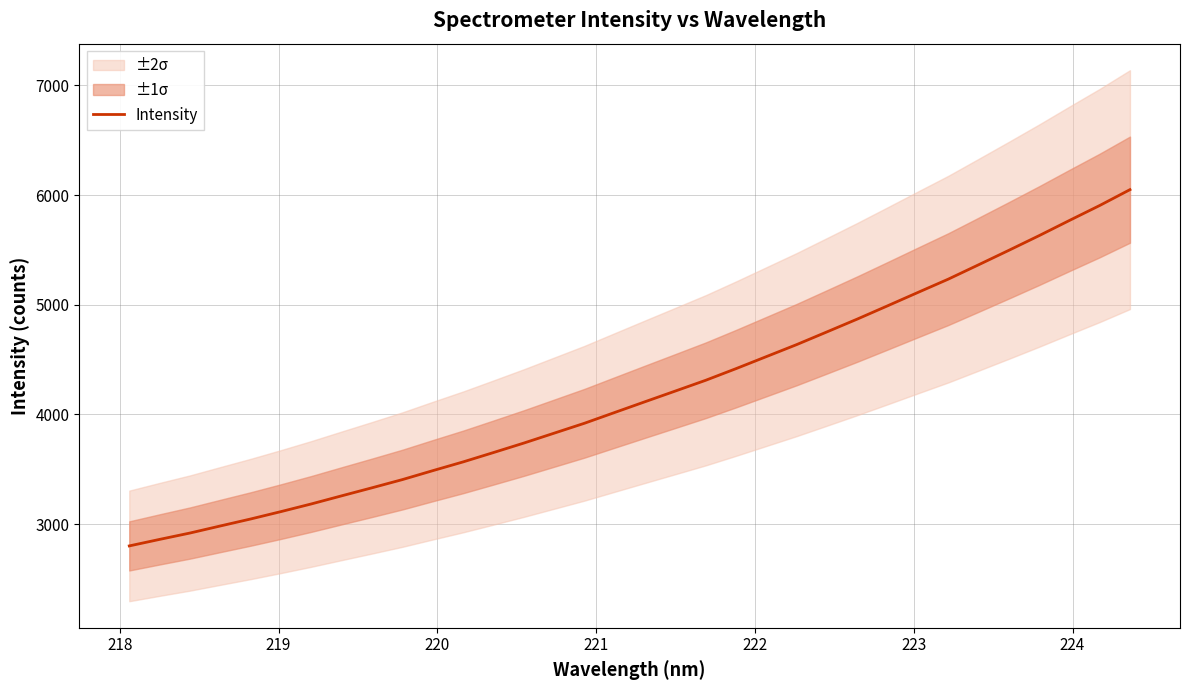

Reading left to right, extract all data points from this chart.

2801.1	2860.6	2918.6	2983.0	3046.7	3114.2	3184.1	3258.1	3331.3	3406.0	3487.4	3567.2	3652.4	3738.8	3829.2	3919.6	4018.0	4116.1	4213.6	4311.5	4417.7	4527.3	4636.9	4752.8	4869.5	4990.4	5112.3	5233.3	5364.2	5496.1	5630.0	5768.4	5904.8	6049.5